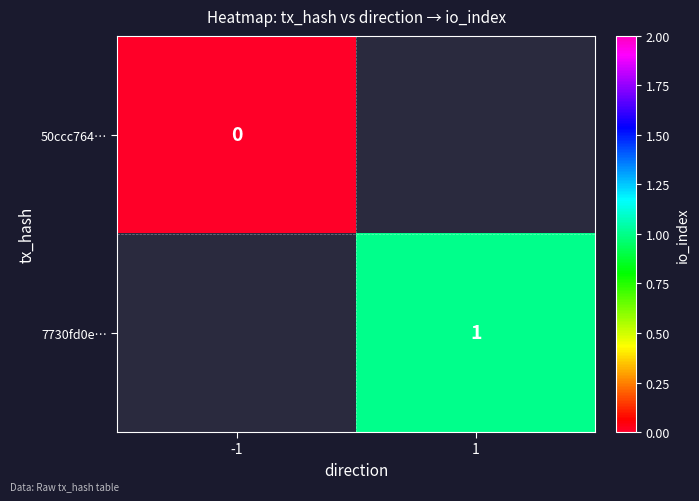

At how many categories does at least one series exceed 0?

1